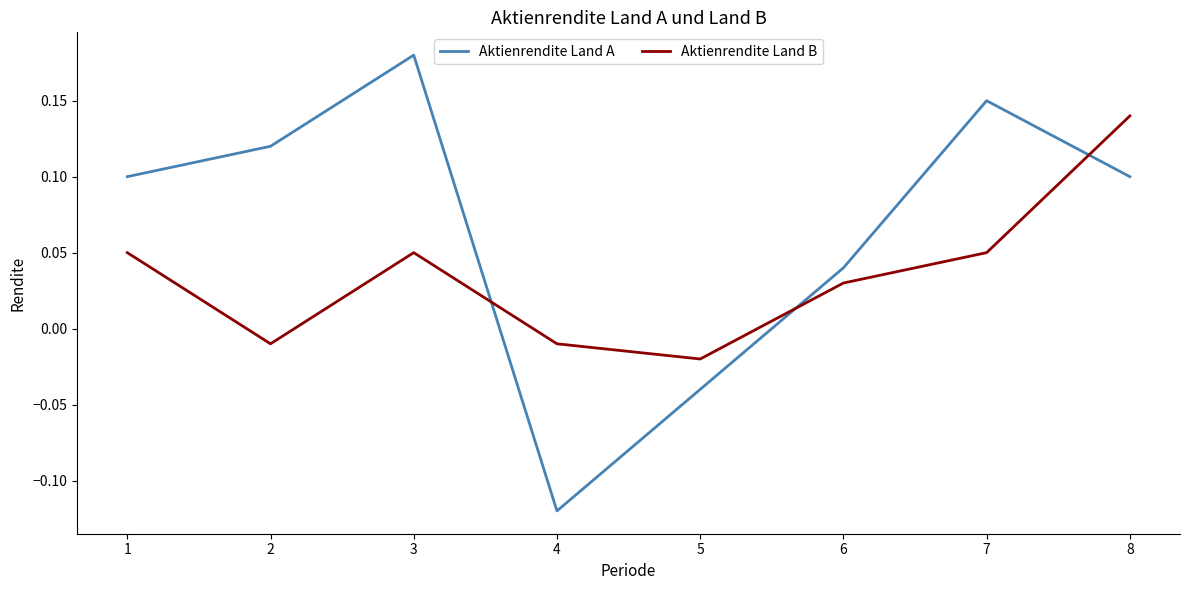

What are all the series names shown in the legend?

Aktienrendite Land A, Aktienrendite Land B